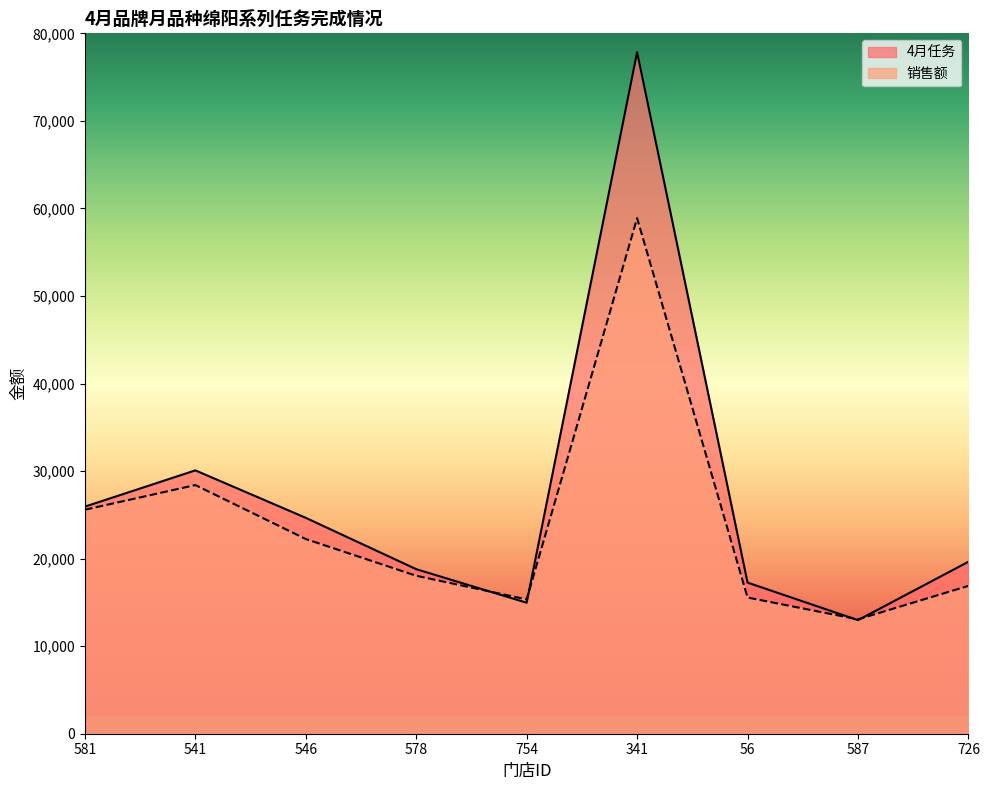

Rank the series by their maximum value, from lowest to highest.

销售额, 4月任务